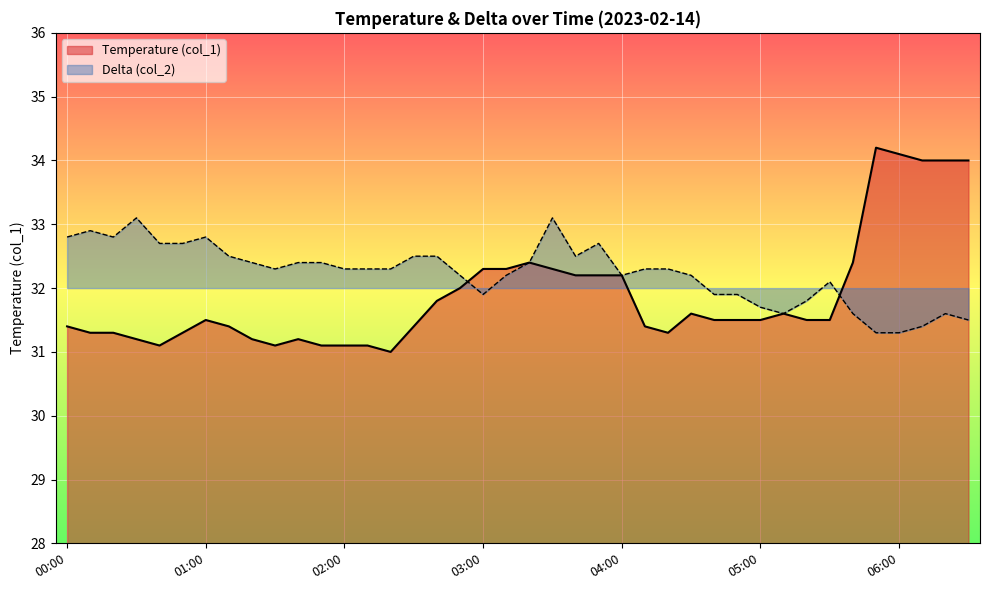

List the labels in order of value, largest first.

05:50, 06:00, 06:10, 06:20, 06:30, 03:20, 05:40, 03:00, 03:10, 03:30, 03:40, 03:50, 04:00, 02:50, 02:40, 04:30, 05:10, 01:00, 04:40, 04:50, 05:00, 05:20, 05:30, 00:00, 01:10, 02:30, 04:10, 00:10, 00:20, 00:50, 04:20, 00:30, 01:20, 01:40, 00:40, 01:30, 01:50, 02:00, 02:10, 02:20